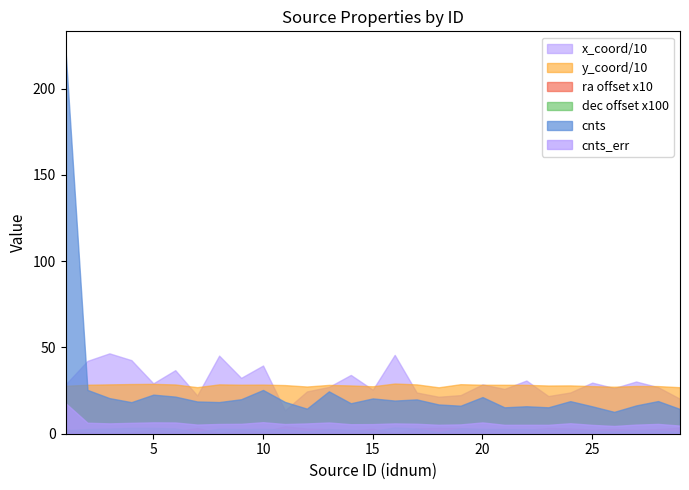

True or false: cnts and dec cross at least once.

False